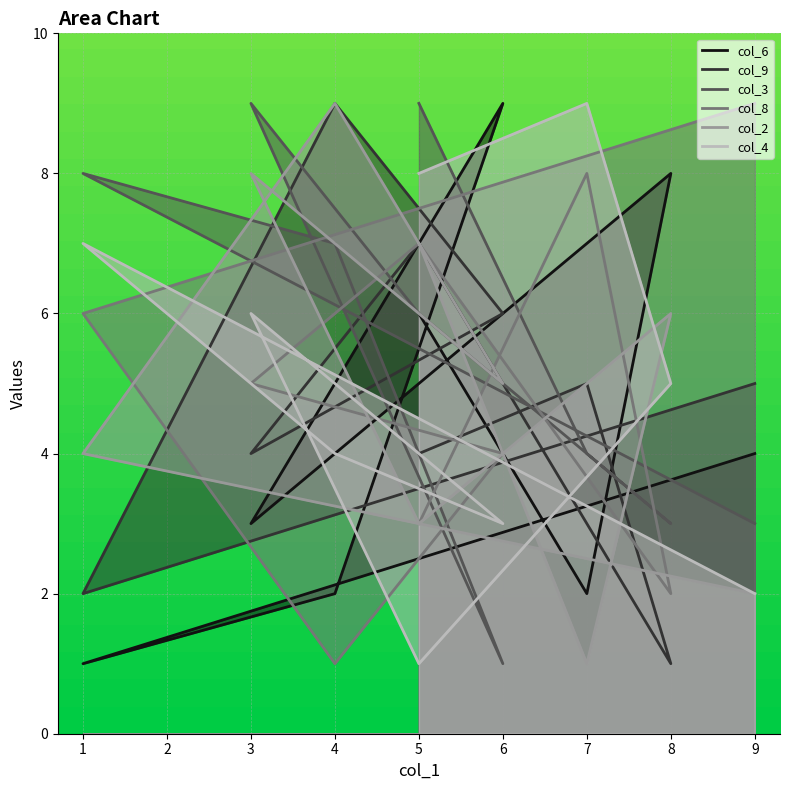

What value does the col_9 series have at 6?

6